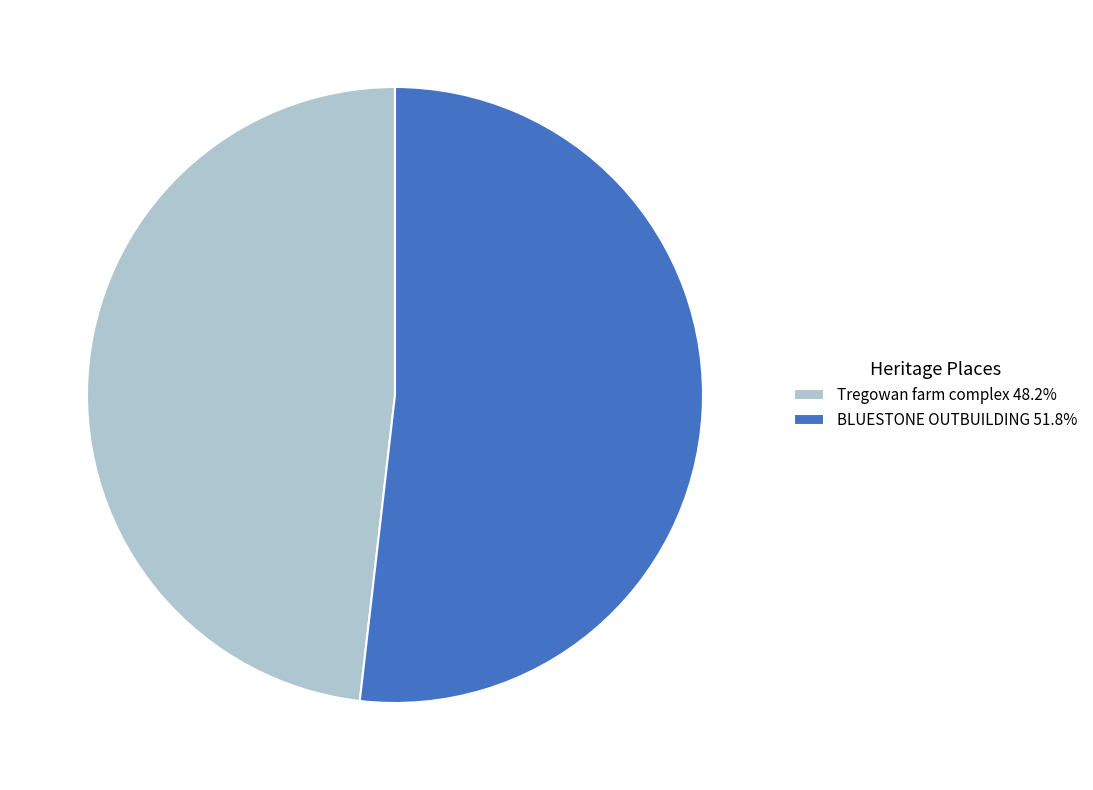

Approximately how many times larger is the value at Tregowan farm complex 48.2% compared to BLUESTONE OUTBUILDING 51.8%?

0.9